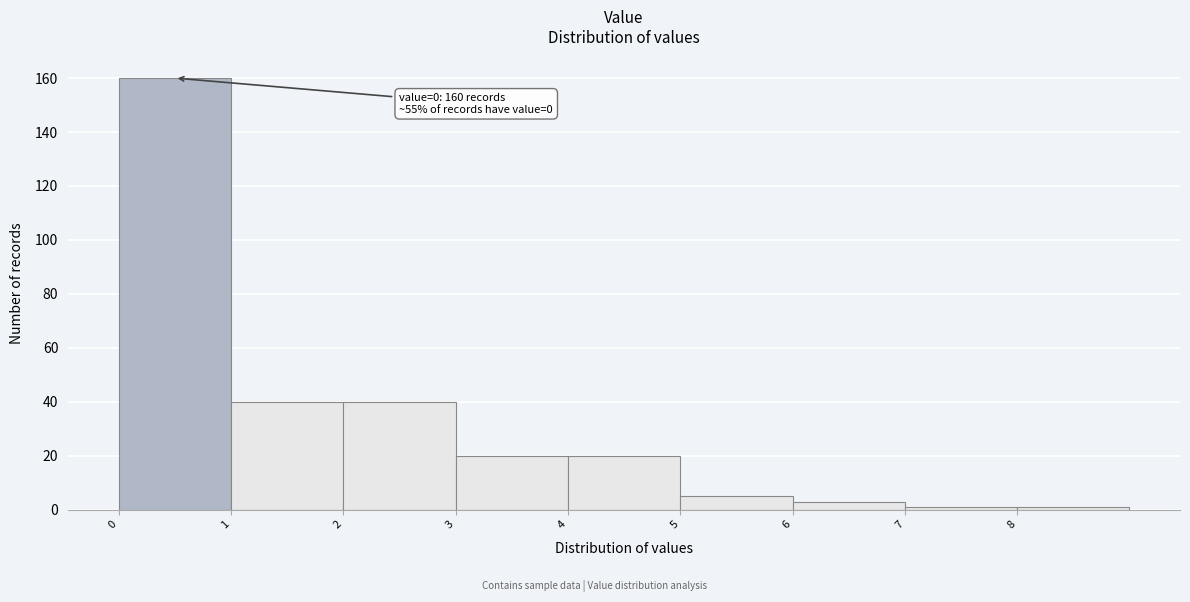

Which range on the x-axis has the tallest bar?

0 to 1